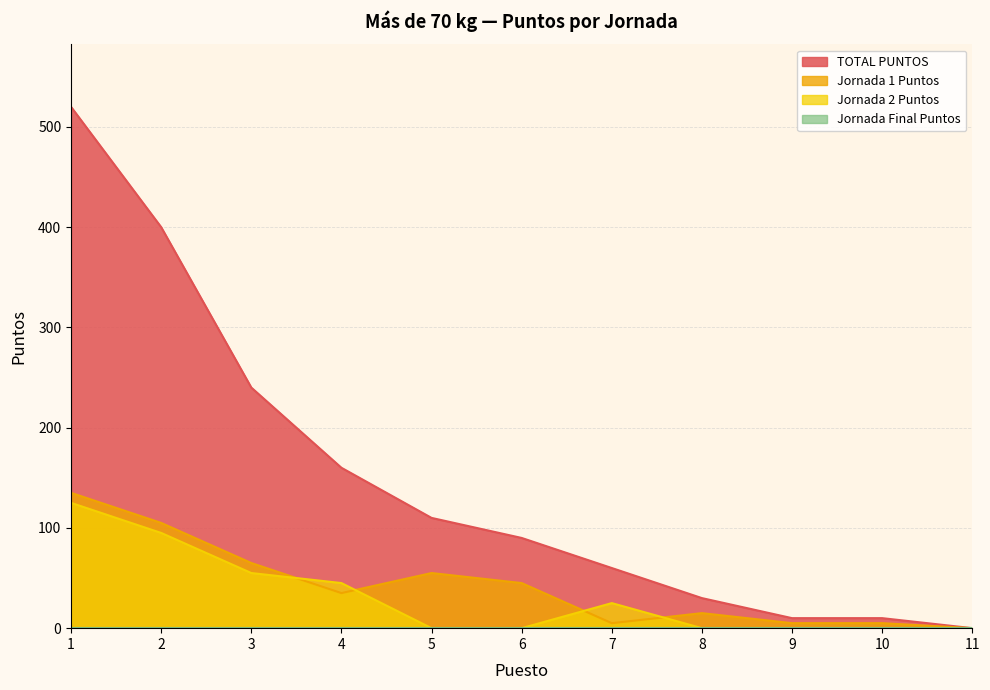

How many lines are shown in the chart?

4